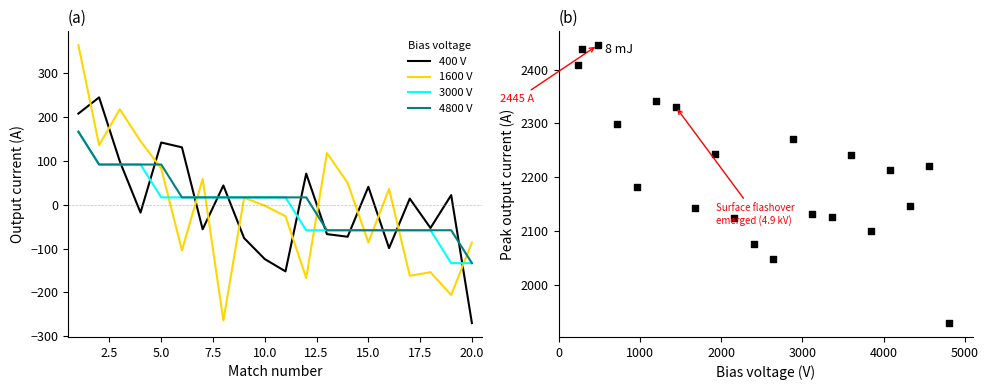

Which series has the largest Y range (max minus min)?

1600 V